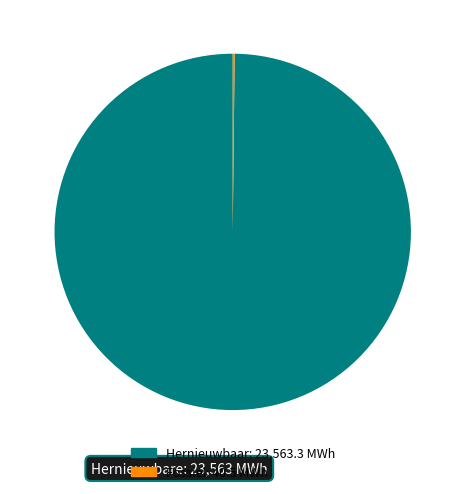

Is there any slice that represents more than half of the pie?

Yes